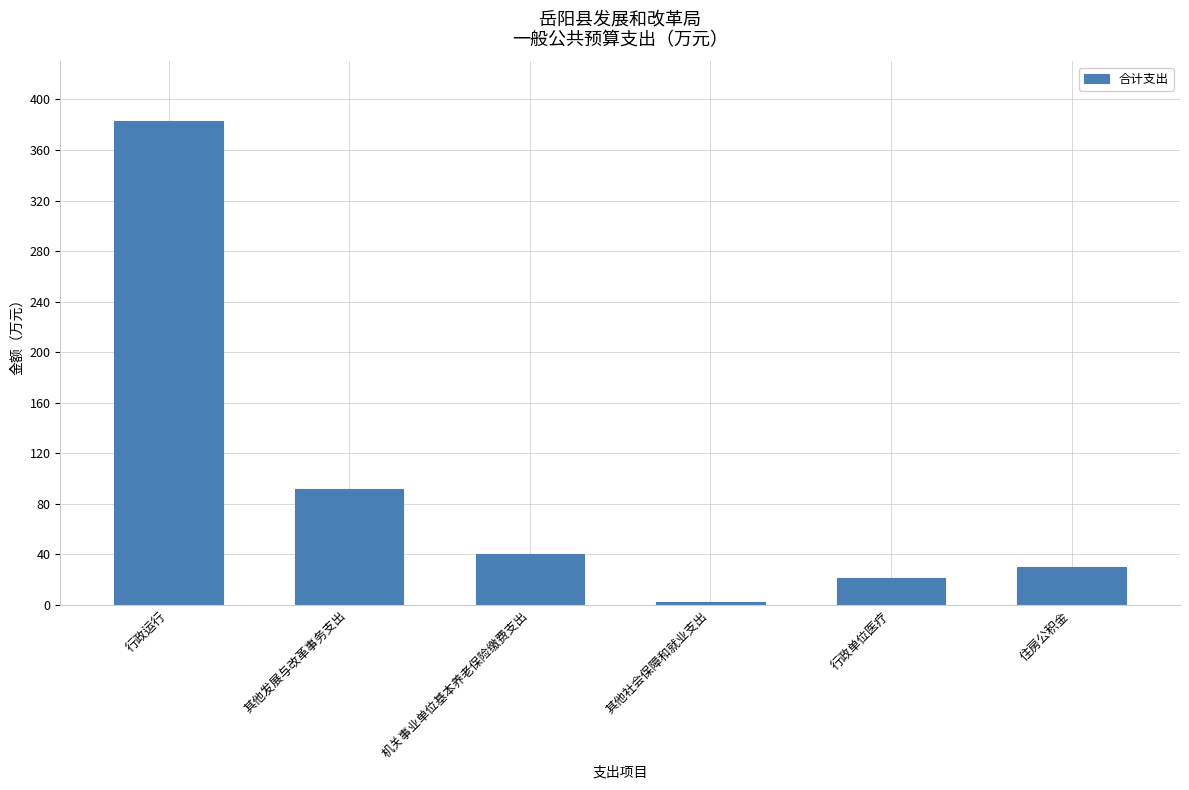

At which label does the data first exceed 40?

行政运行